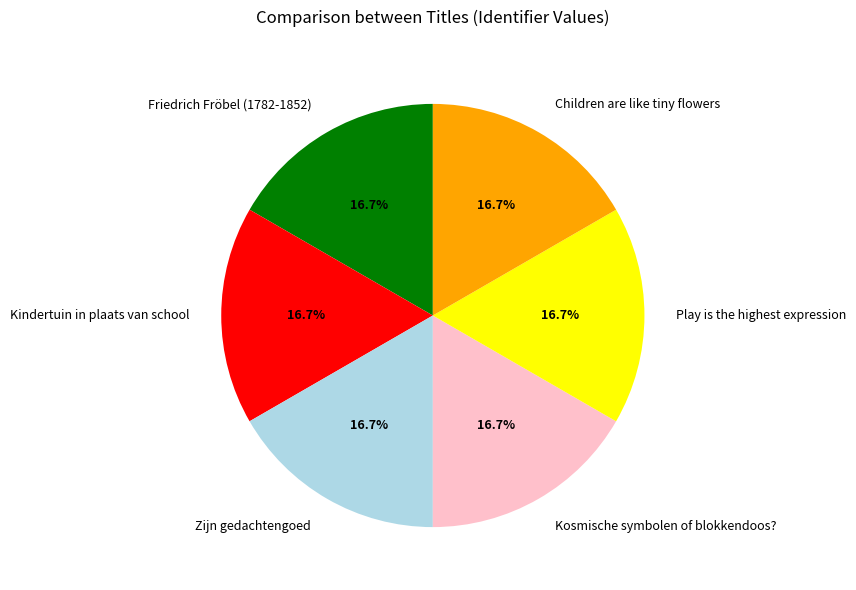

To the nearest percent, what portion does Zijn gedachtengoed represent?

17%